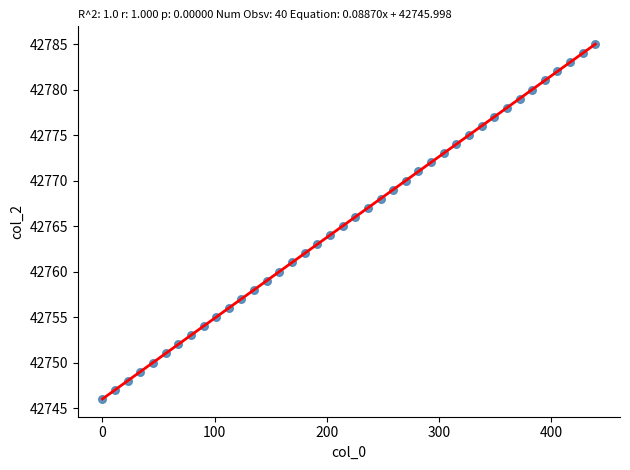

How many points are shown in the scatter plot?

40